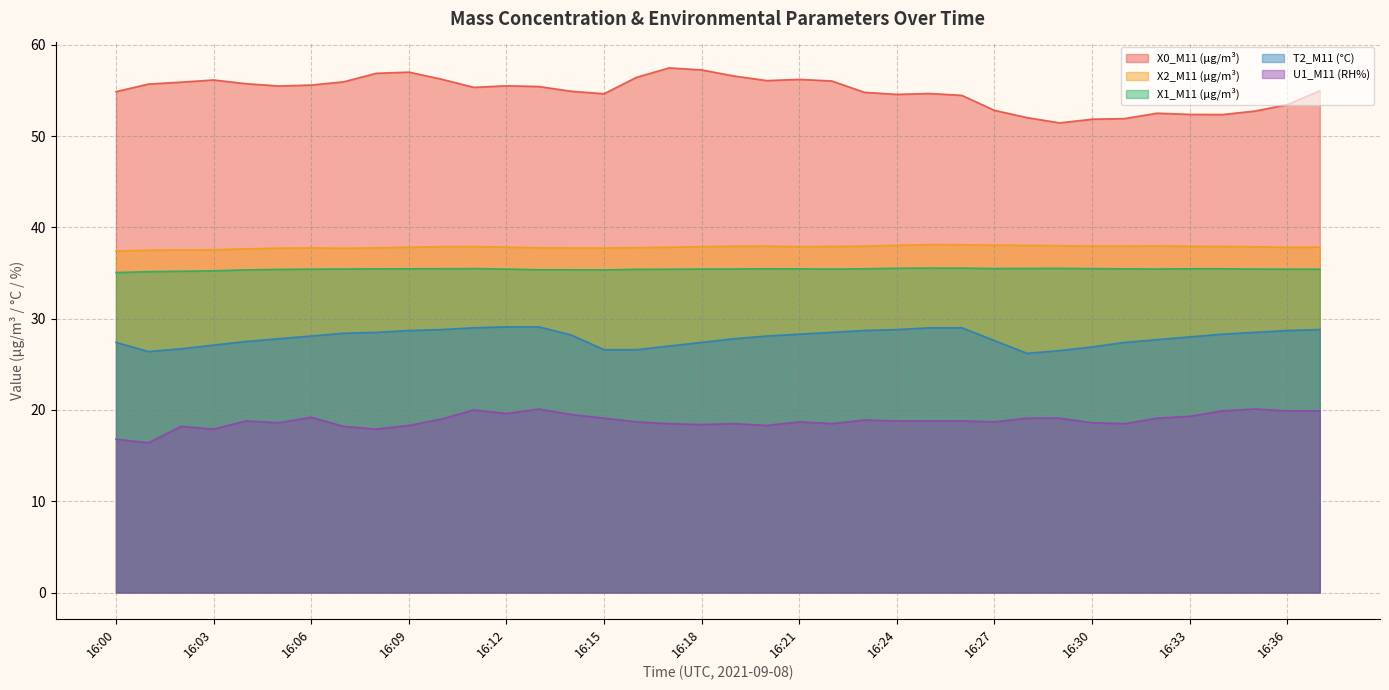

Reading left to right, what are all the values shown in this chart?

X0_M11 (μg/m³): 54.9	55.7	55.9	56.1	55.7	55.5	55.6	55.9	56.9	57.0	56.2	55.3	55.5	55.4	54.9	54.6	56.4	57.5	57.2	56.6	56.1	56.2	56.0	54.8	54.6	54.7	54.5	52.8	52.0	51.4	51.8	51.9	52.5	52.4	52.4	52.7	53.4	55.0
X2_M11 (μg/m³): 37.4	37.5	37.5	37.5	37.6	37.7	37.7	37.7	37.8	37.8	37.9	37.9	37.8	37.8	37.7	37.7	37.8	37.8	37.9	37.9	37.9	37.9	37.9	37.9	38.0	38.1	38.1	38.0	38.0	38.0	37.9	37.9	38.0	37.9	37.9	37.9	37.8	37.8
X1_M11 (μg/m³): 35.0	35.1	35.2	35.2	35.3	35.4	35.4	35.4	35.5	35.5	35.5	35.5	35.4	35.4	35.4	35.3	35.4	35.4	35.4	35.4	35.5	35.5	35.4	35.5	35.5	35.5	35.5	35.5	35.5	35.5	35.5	35.5	35.4	35.5	35.5	35.4	35.4	35.4
T2_M11 (°C): 27.4	26.4	26.7	27.1	27.5	27.8	28.1	28.4	28.5	28.7	28.8	29.0	29.1	29.1	28.2	26.6	26.6	27.0	27.4	27.8	28.1	28.3	28.5	28.7	28.8	29.0	29.0	27.6	26.2	26.5	26.9	27.4	27.7	28.0	28.3	28.5	28.7	28.8
U1_M11 (RH%): 16.8	16.4	18.2	17.9	18.8	18.6	19.2	18.2	17.9	18.3	19.0	20.0	19.6	20.1	19.5	19.1	18.7	18.5	18.4	18.5	18.3	18.7	18.5	18.9	18.8	18.8	18.8	18.7	19.1	19.1	18.6	18.5	19.1	19.3	19.9	20.1	19.9	19.9